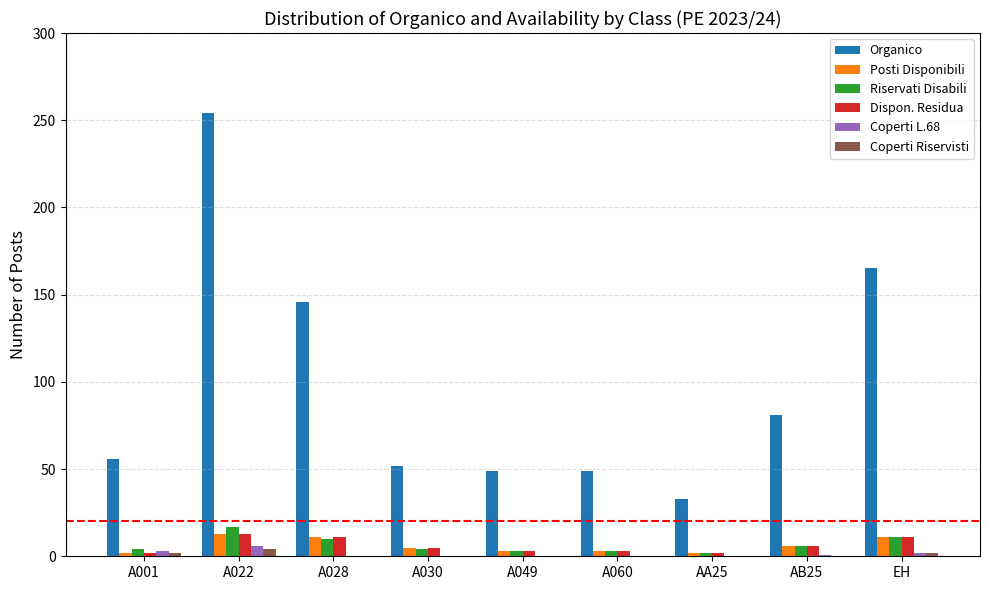

What are all the series names shown in the legend?

Organico, Posti Disponibili, Riservati Disabili, Dispon. Residua, Coperti L.68, Coperti Riservisti